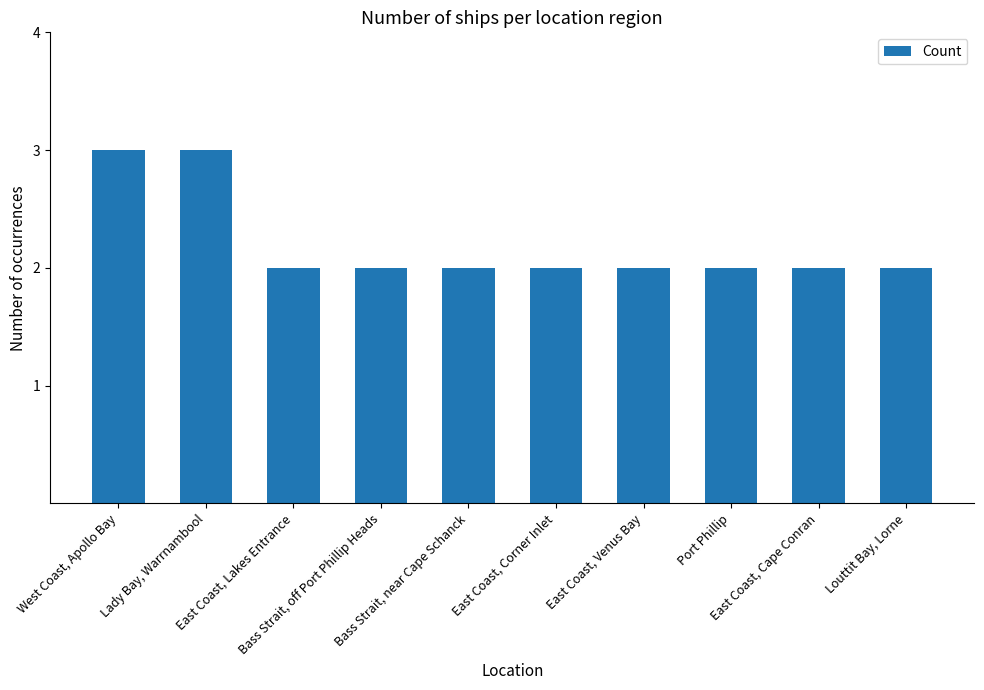

What is the value of the 7th bar from the left?

2